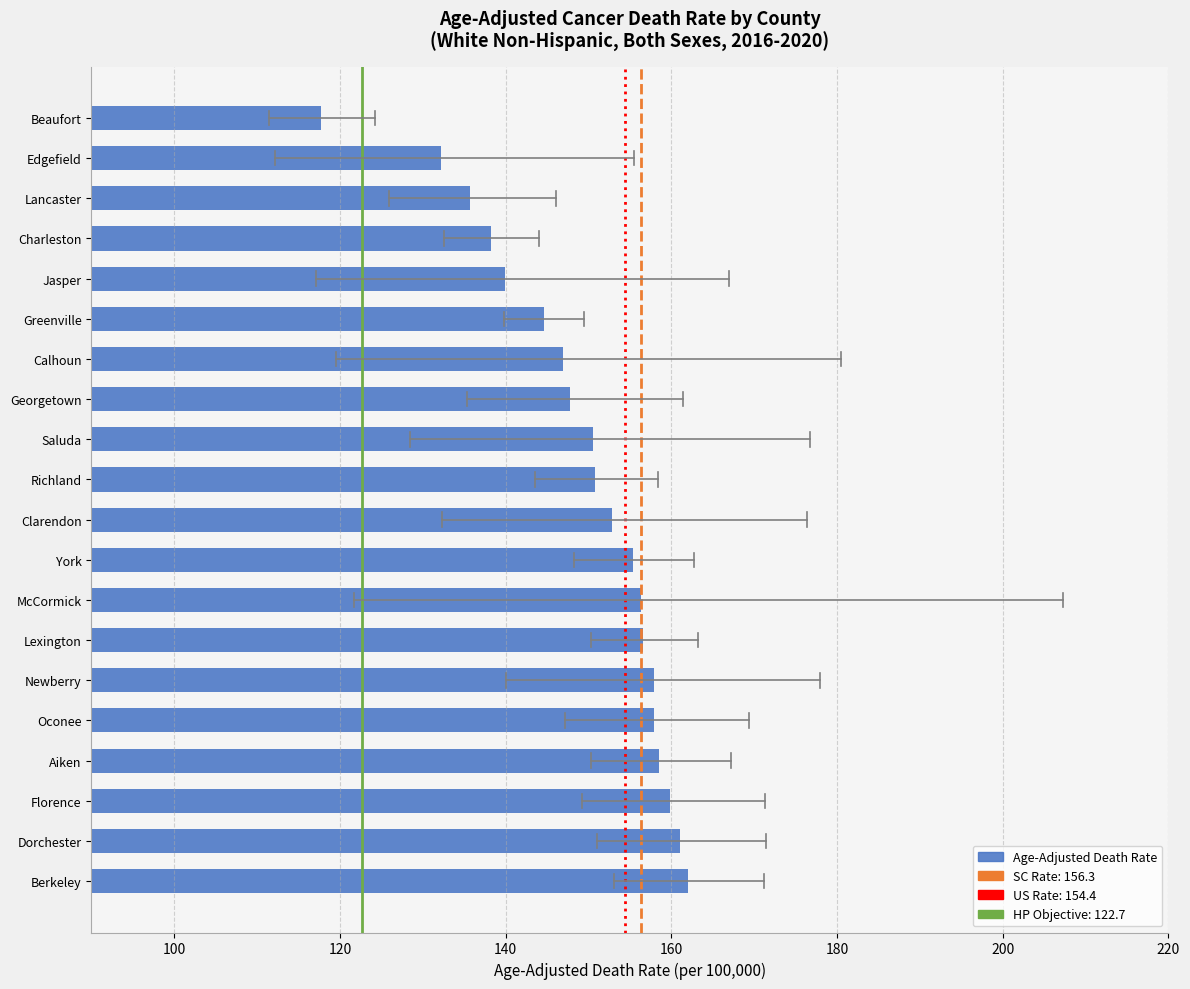

How many values are below 152?

10